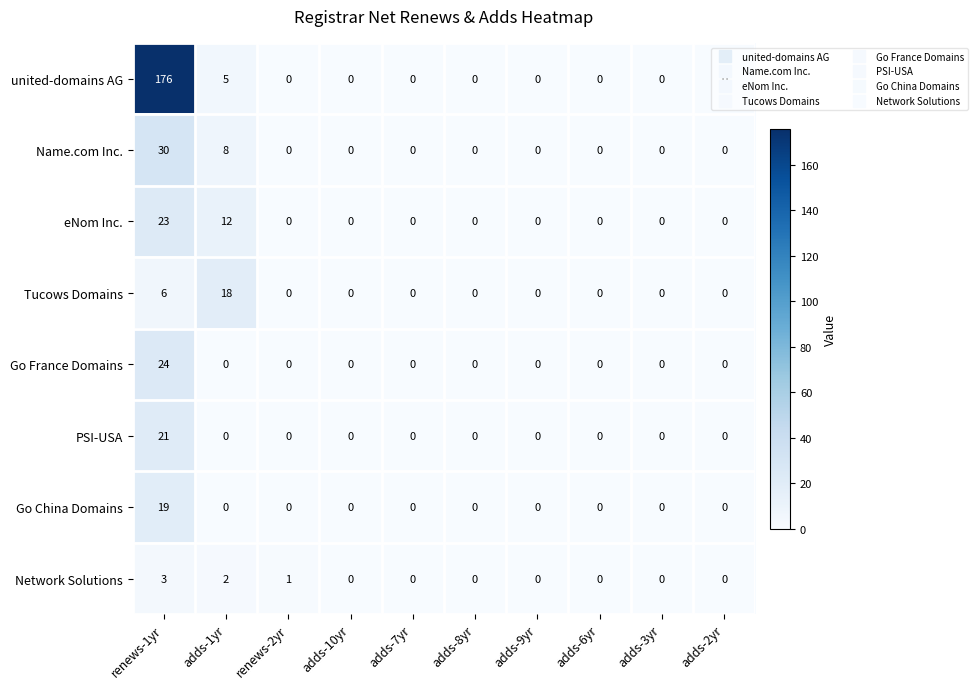

At how many categories does at least one series exceed 116?

1